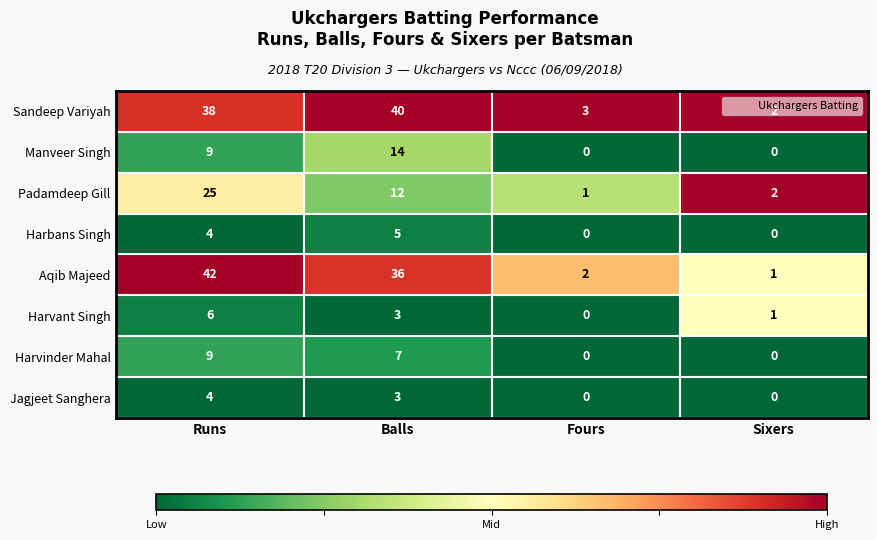

Which series has the widest spread of values?

Aqib Majeed